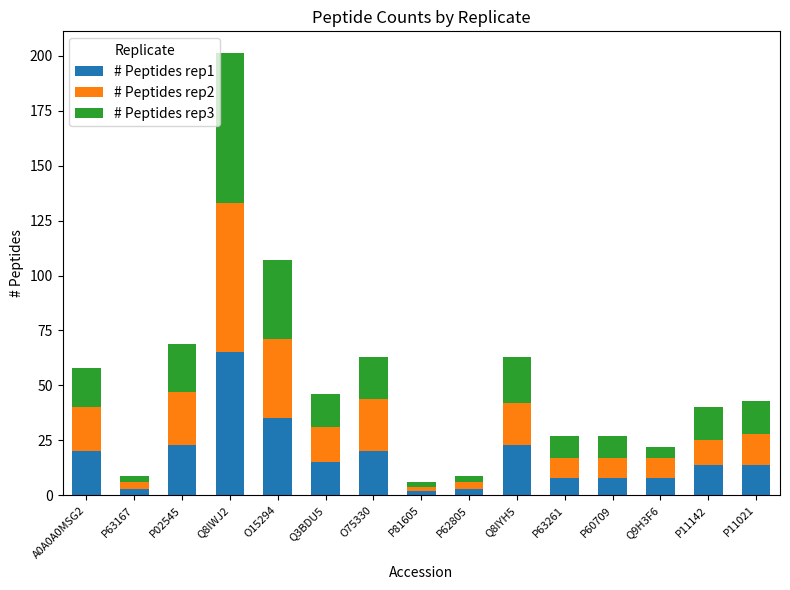

Is it true that # Peptides rep1 equals 3 at P63167?

True